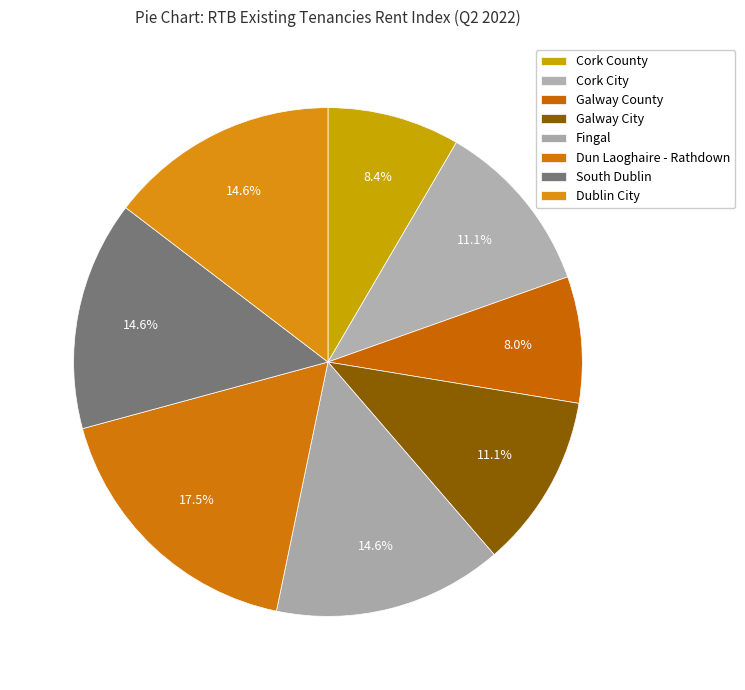

The Dun Laoghaire - Rathdown slice represents 8% of the pie. True or false?

False